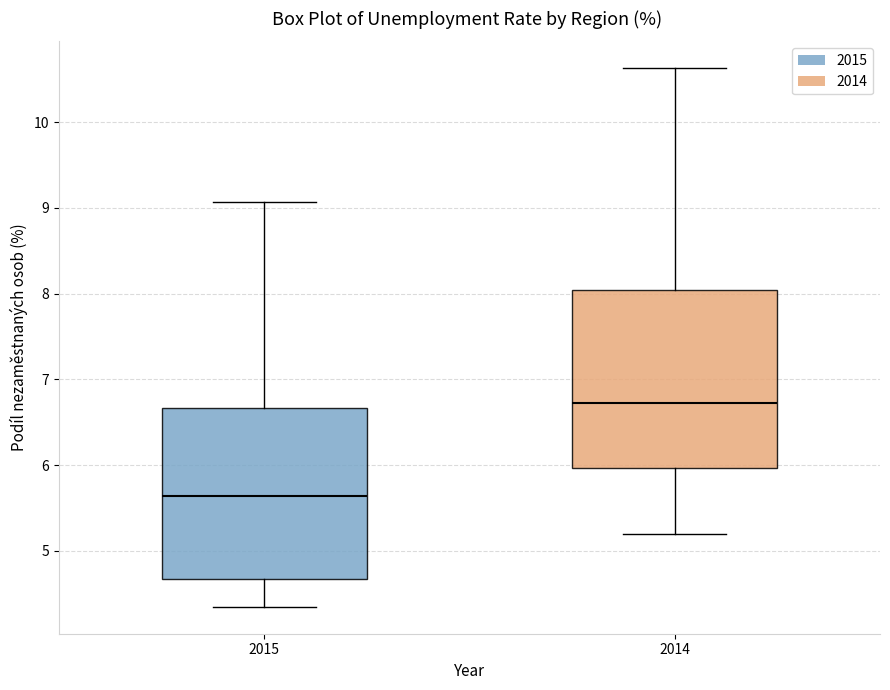

Reading left to right, transcribe this box plot: for each box, give where its median line is, the range the box spans, and where its two whiskers end, as read against the y-axis. The values are not printed on the chart, so give them approximately, as read against the axis.

2015: median 5.6, box 4.7 to 6.7, whiskers 4.3 to 9.1
2014: median 6.7, box 6.0 to 8.0, whiskers 5.2 to 10.6